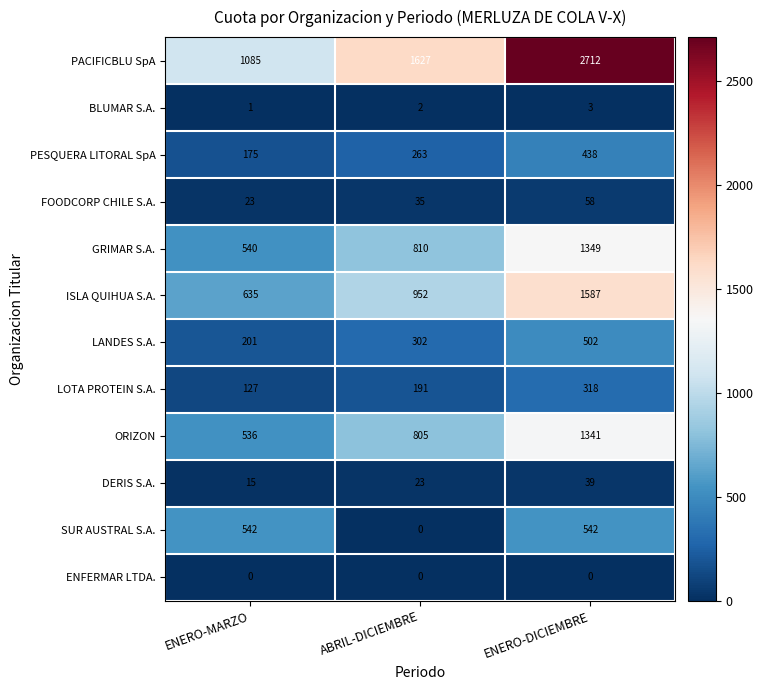

List the labels in order of DERIS S.A. value, smallest first.

ENERO-MARZO, ABRIL-DICIEMBRE, ENERO-DICIEMBRE